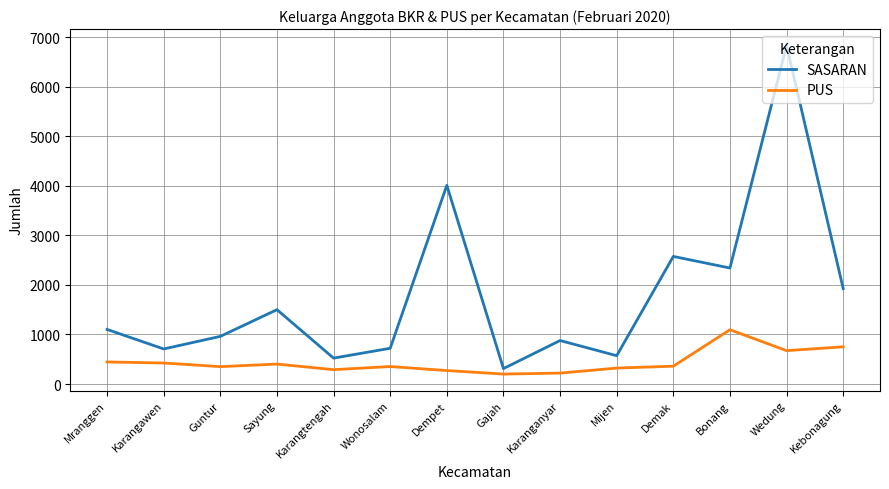

What is the average value of the SASARAN series?

1784